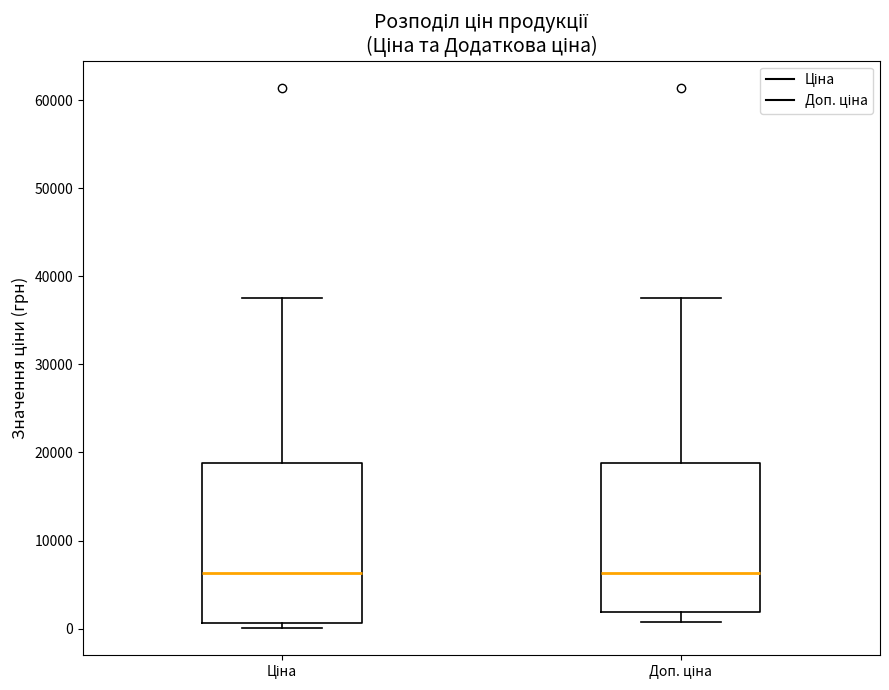

Reading left to right, transcribe this box plot: for each box, give where its median line is, the range the box spans, and where its two whiskers end, as read against the y-axis. The values are not printed on the chart, so give them approximately, as read against the axis.

Ціна: median 6000, box 1000 to 19000, whiskers 0 to 38000
Доп. ціна: median 6000, box 2000 to 19000, whiskers 1000 to 38000